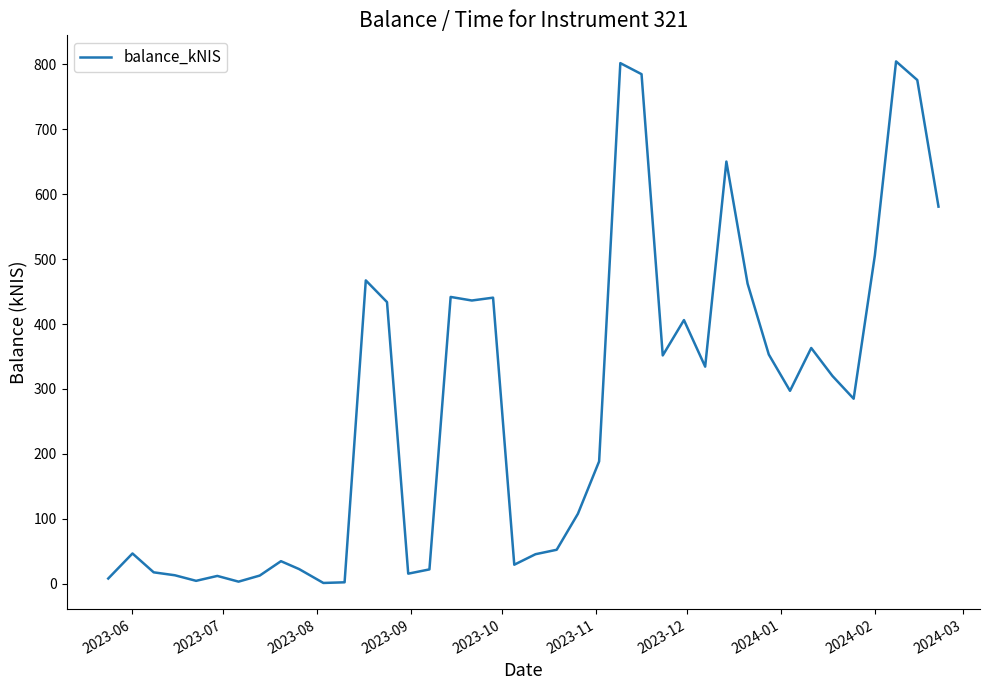

What is the difference between the maximum and minimum values?

803.2